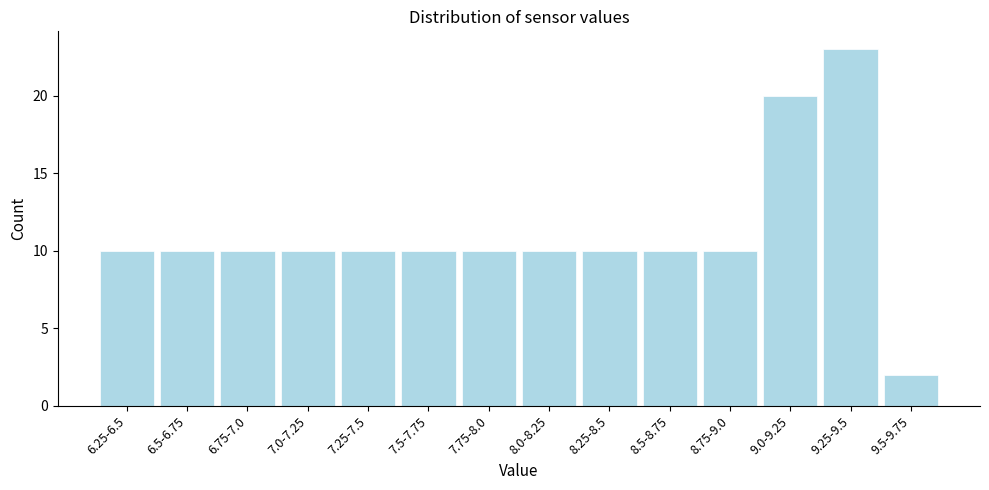

Reading left to right, list all the values displayed in this chart.

10	10	10	10	10	10	10	10	10	10	10	20	23	2